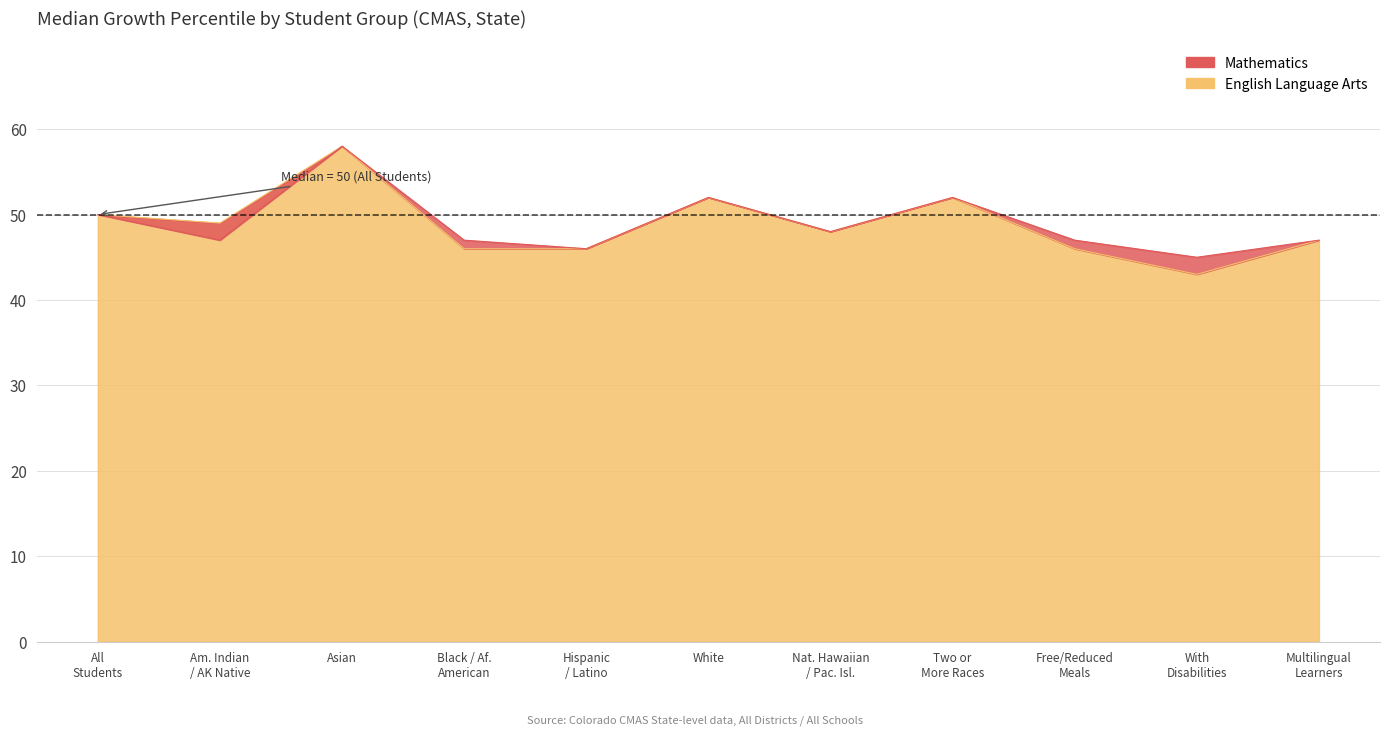

Which series changed the most between Hispanic / Latino and White?

Mathematics